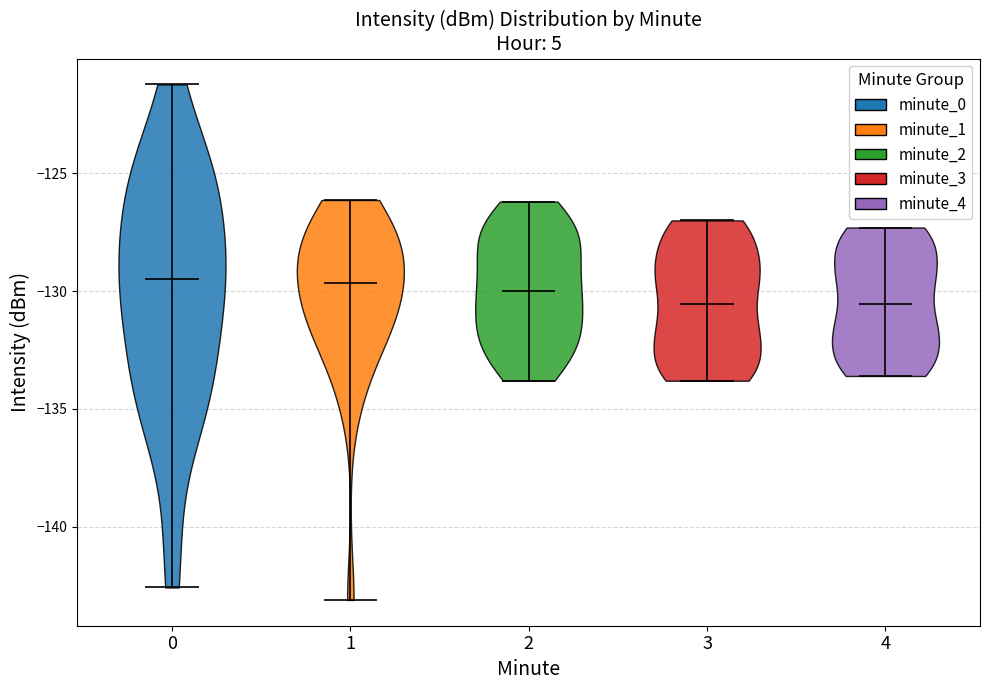

What is the highest point the violin at x = 4 reaches on the y-axis? The values are not printed on the chart, so give them approximately, as read against the axis.

-127.5